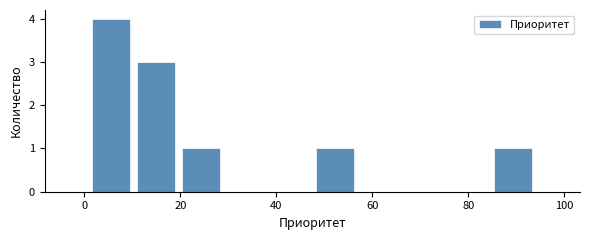

What is the height of the bar covering 48 to 56 on the x-axis? Neither the bar edges nor the heights are printed on the chart, so give them approximately, as read against the axes.

1